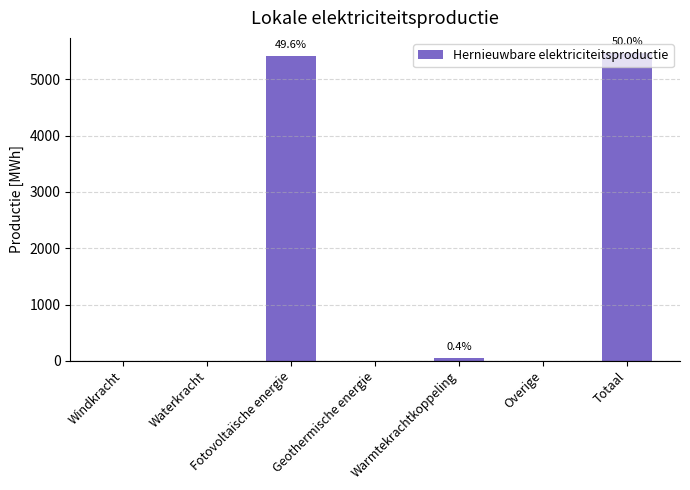

What is the sum of all values?

10923.2